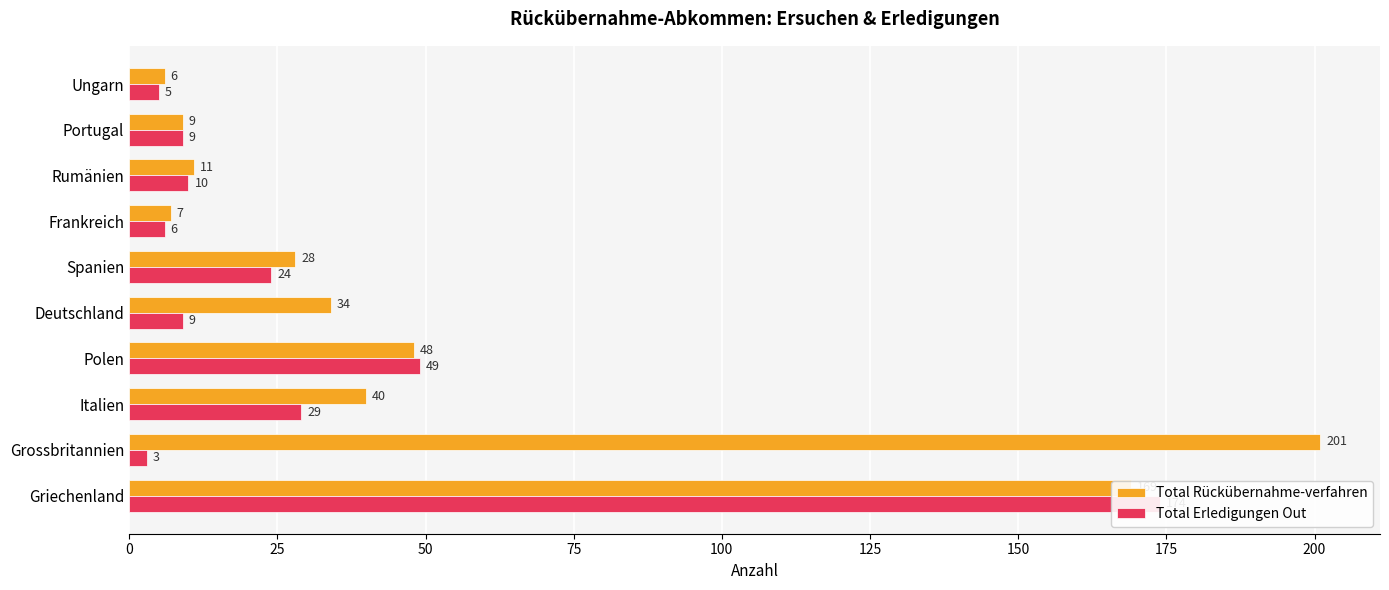

Which series has the largest total across all categories?

Total Rückübernahme-verfahren